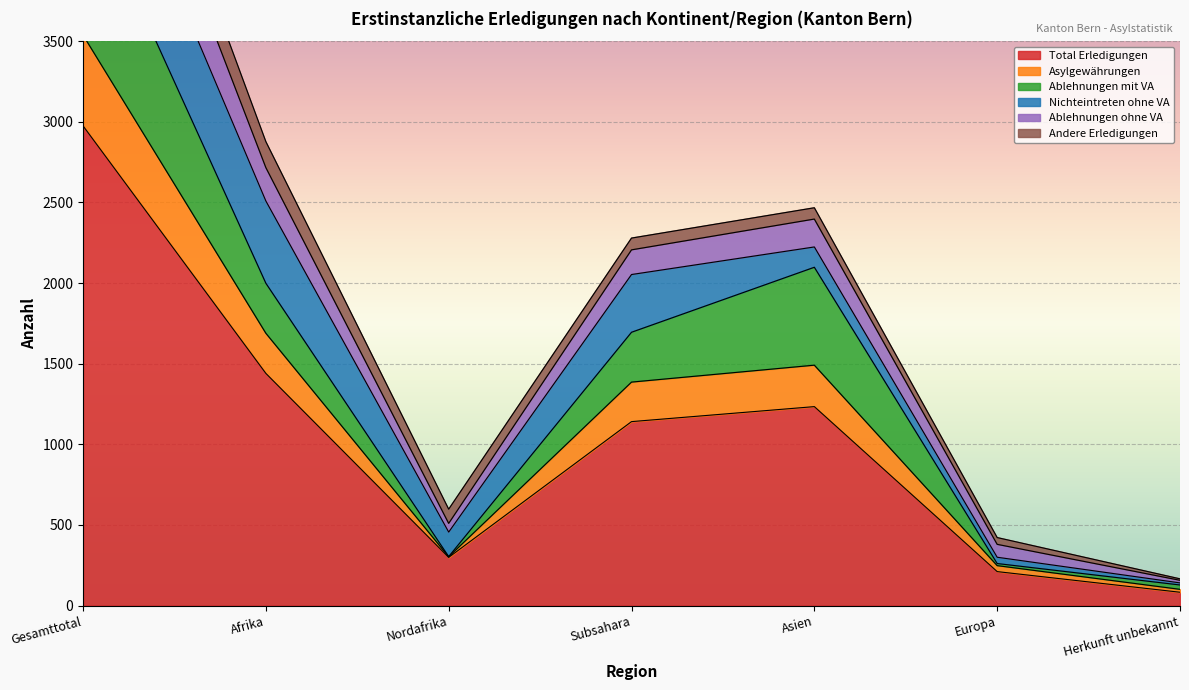

At which label is Total Erledigungen closest to 1529?

Afrika